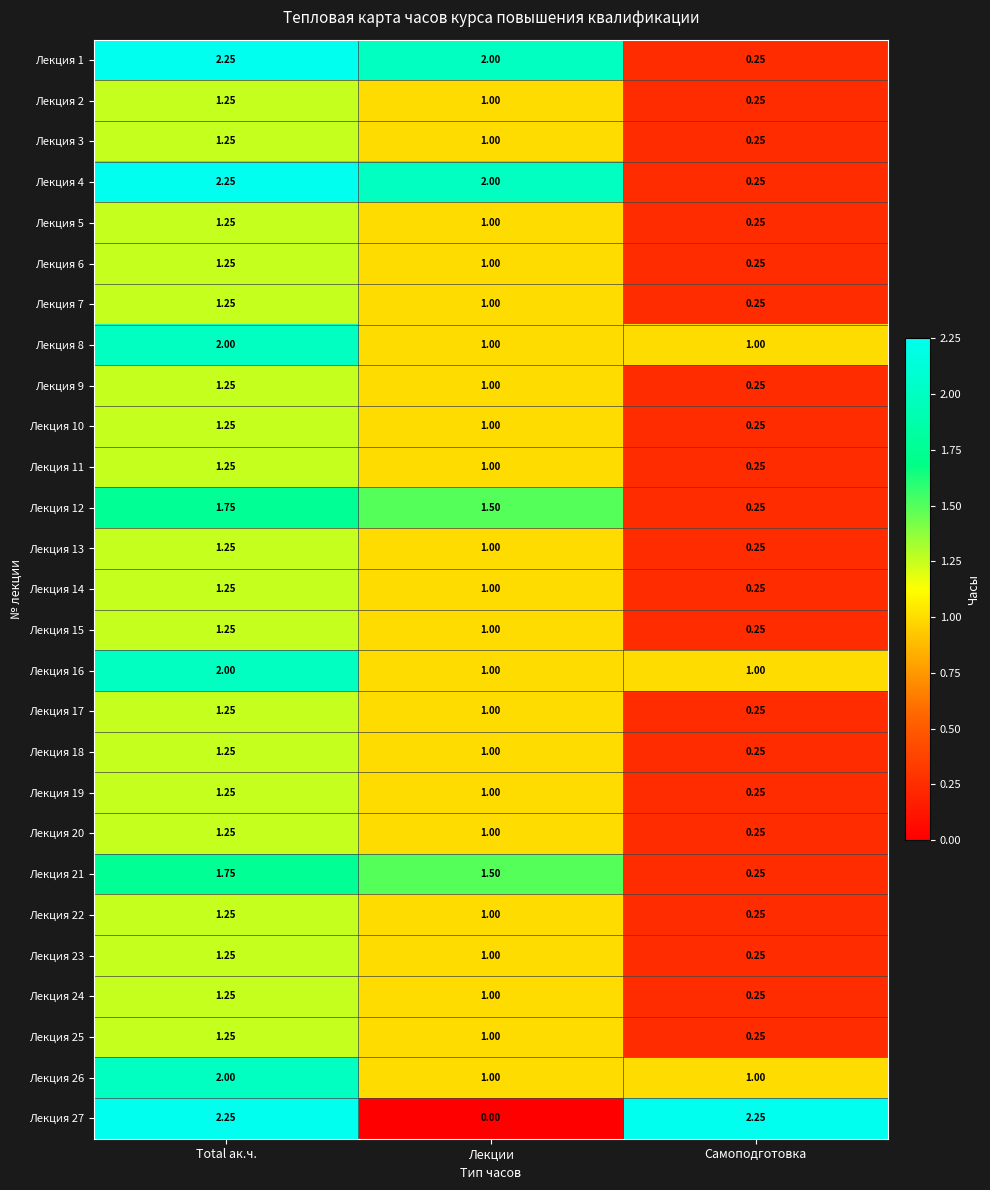

At how many categories does at least one series exceed 0?

3